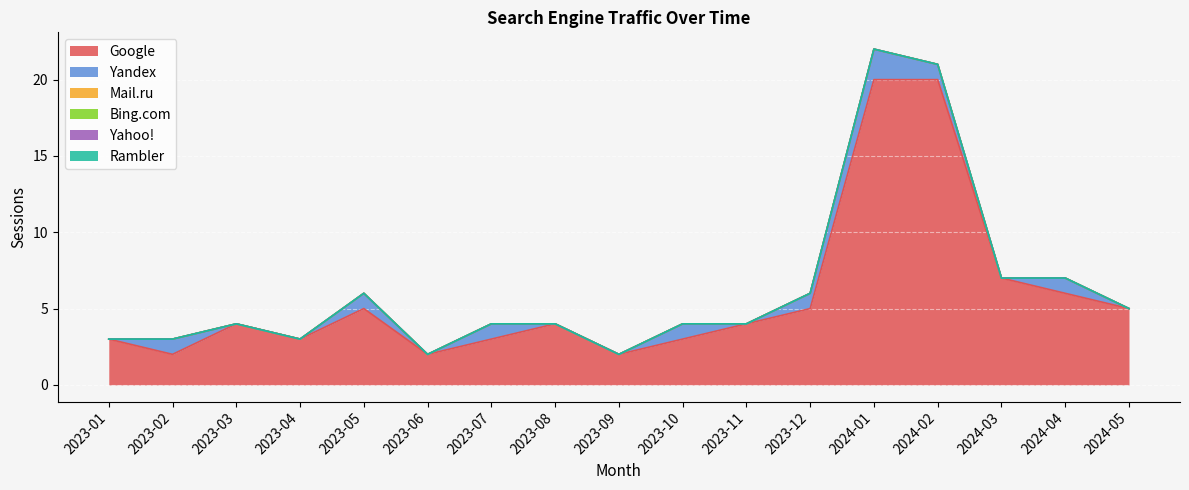

True or false: Yandex and Mail.ru intersect in this chart.

False